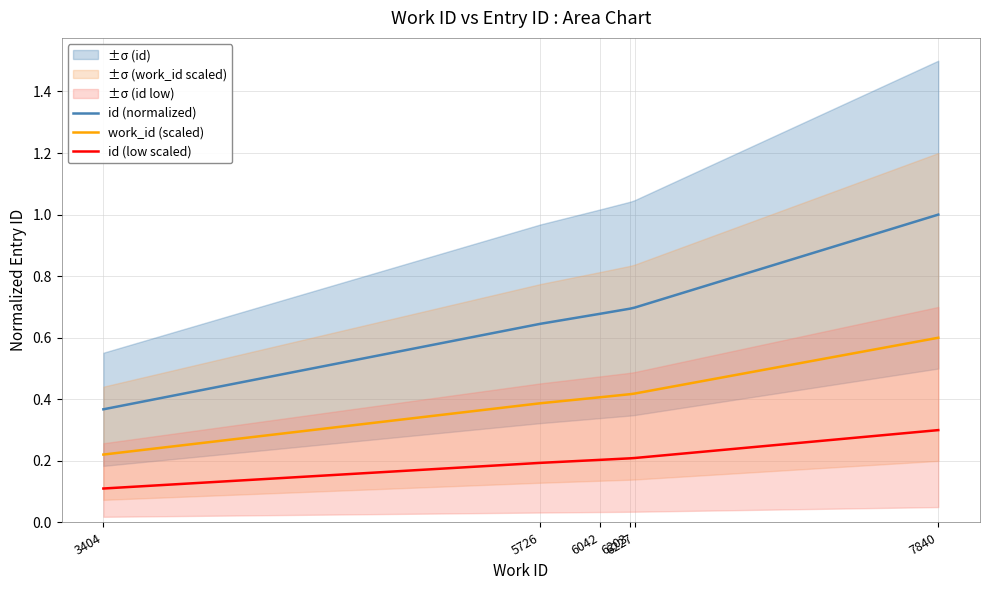

List the series in order of their overall mean, highest first.

id (normalized), work_id (scaled), id (low scaled)